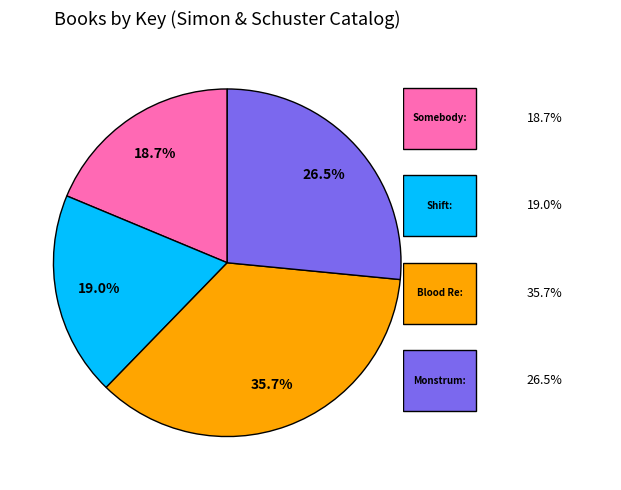

Is there a majority slice in this chart?

No